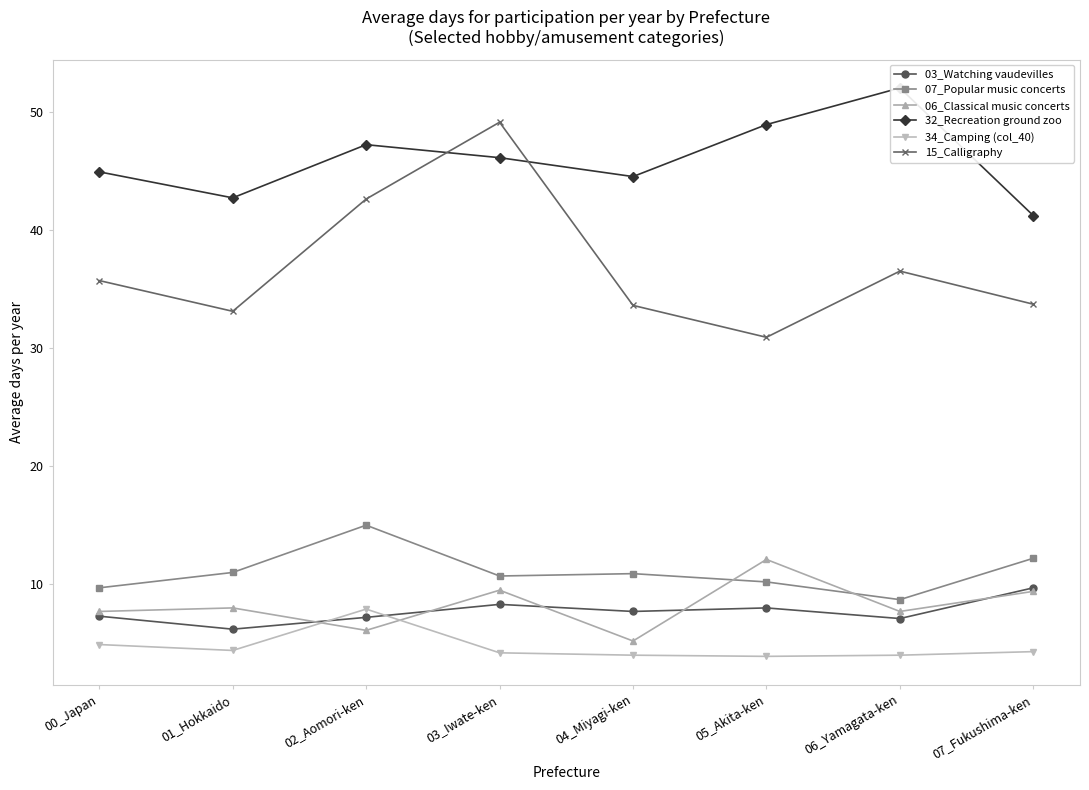

Reading right to left, transcribe all the data shown in this chart.

03_Watching vaudevilles: 9.7	7.1	8.0	7.7	8.3	7.2	6.2	7.3
07_Popular music concerts: 12.2	8.7	10.2	10.9	10.7	15.0	11.0	9.7
06_Classical music concerts: 9.4	7.7	12.1	5.2	9.5	6.1	8.0	7.7
32_Recreation ground zoo: 41.2	52.0	48.9	44.5	46.1	47.2	42.7	44.9
34_Camping (col_40): 4.3	4.0	3.9	4.0	4.2	7.9	4.4	4.9
15_Calligraphy: 33.7	36.5	30.9	33.6	49.1	42.6	33.1	35.7